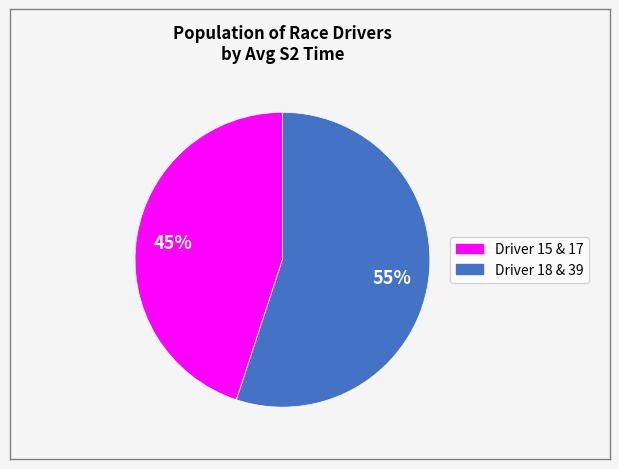

To the nearest percent, what is the difference between the largest and smallest slice percentages?

10%